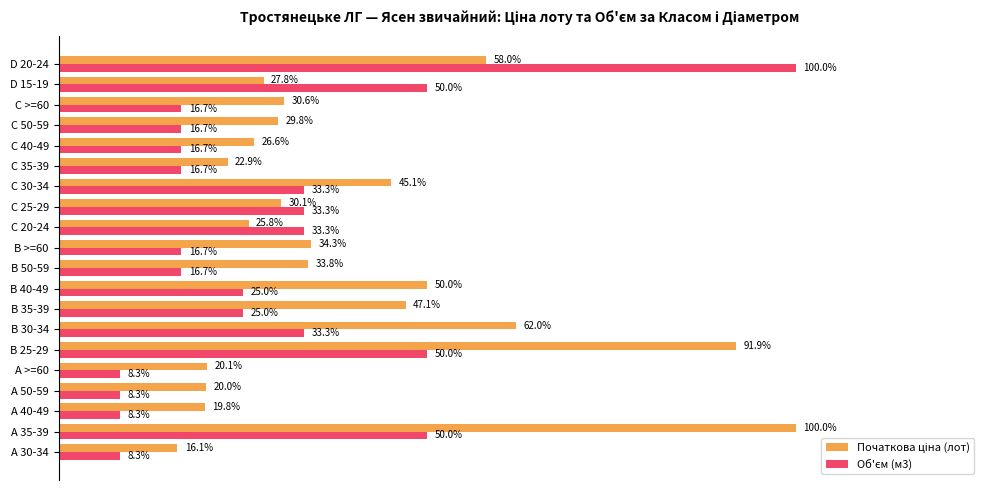

How many bars are there in each group?

2